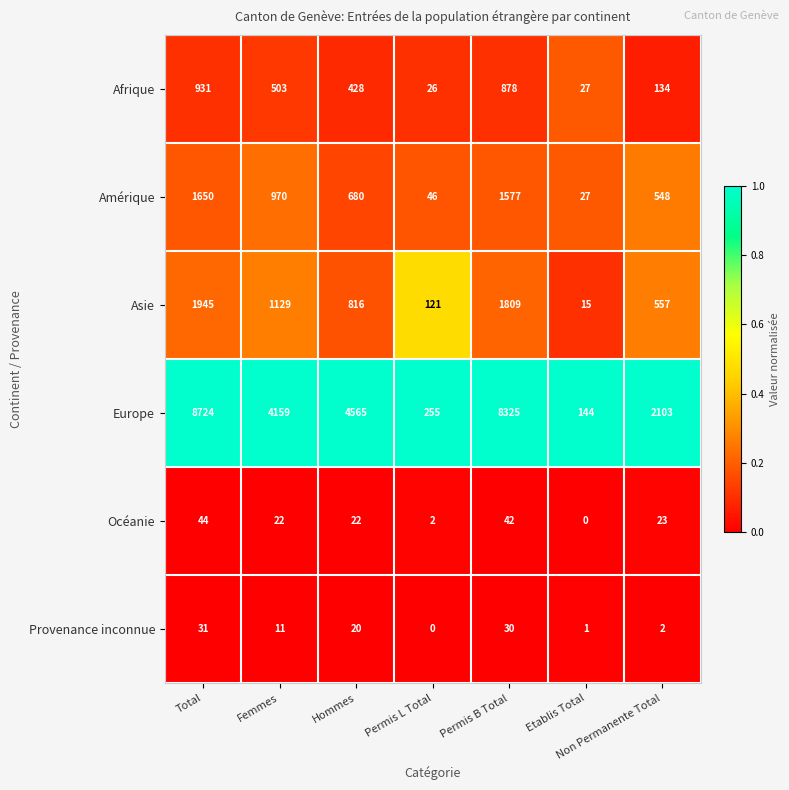

How many categories are shown in the chart?

7